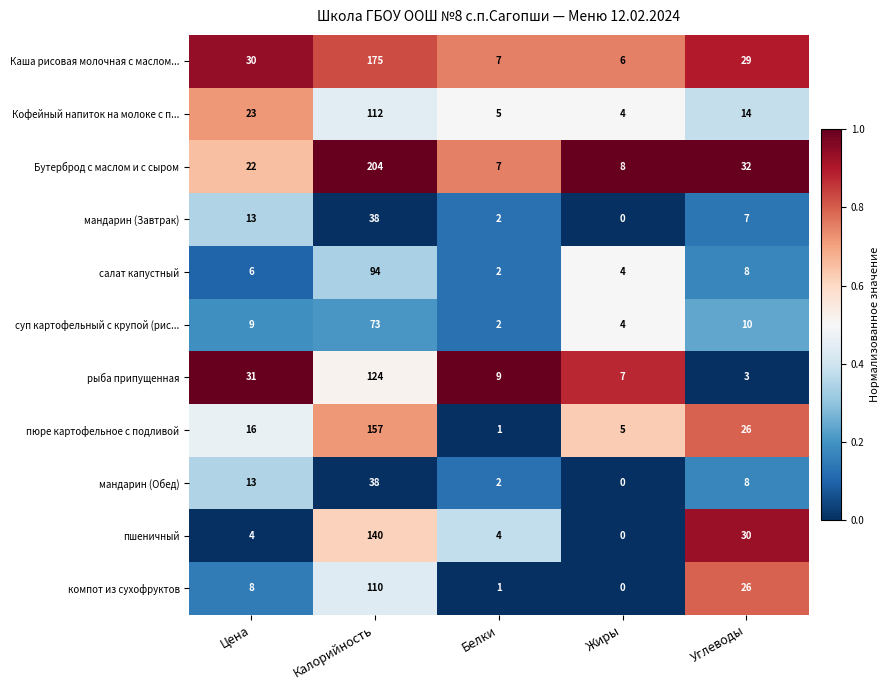

What is the total value across all series at Углеводы?

193